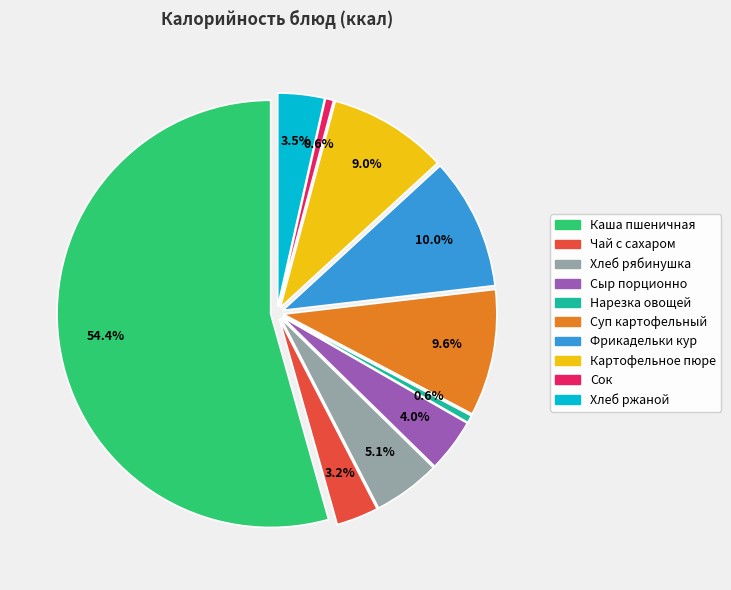

What percentage do Сок and Чай с сахаром together represent?

3.8%